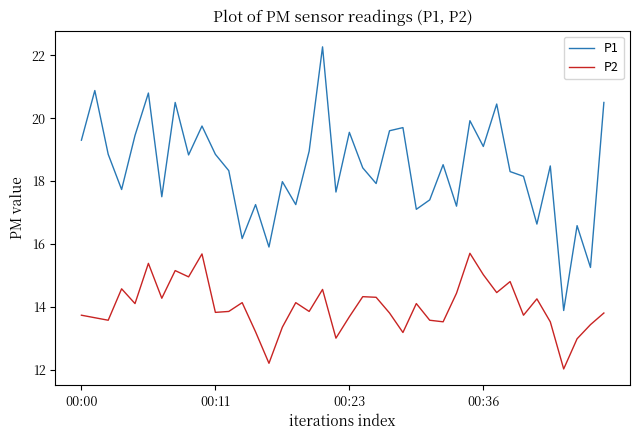

Which series has the largest total across all categories?

P1